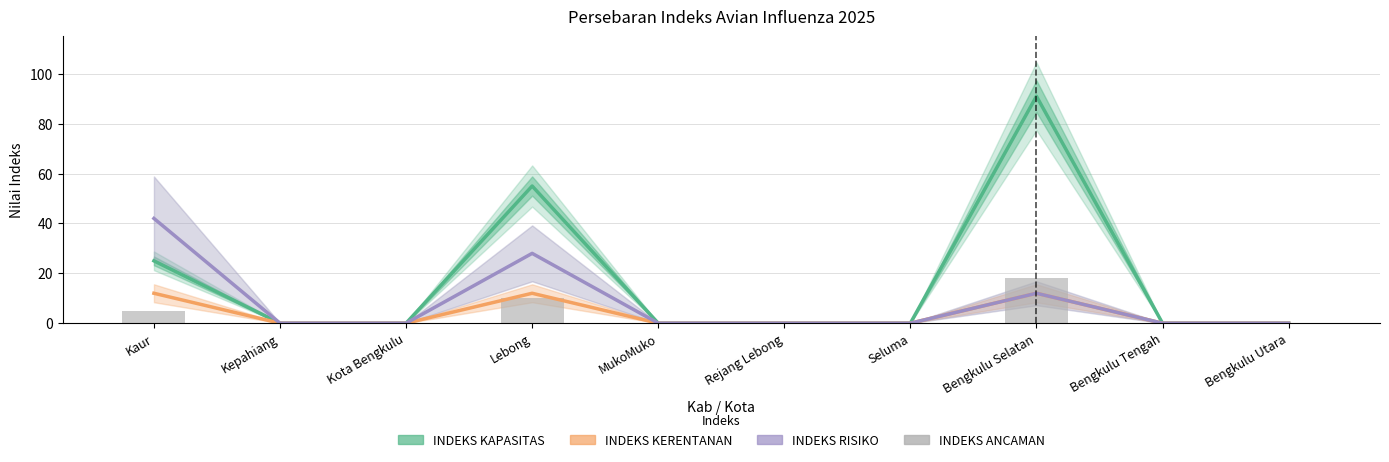

The value of INDEKS ANCAMAN at Rejang Lebong is 0. True or false?

True